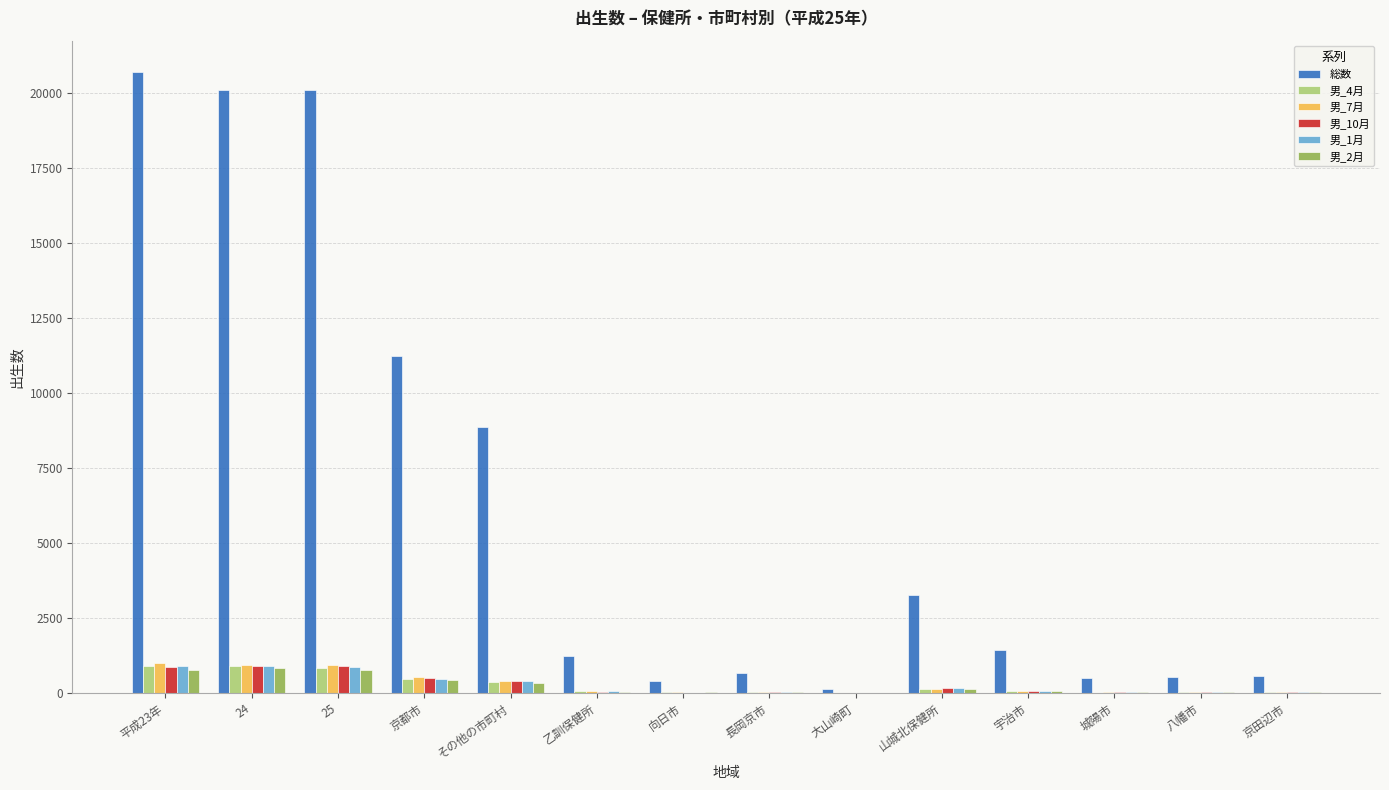

What is the difference between the 男_10月 values at 向日市 and 八幡市?

11